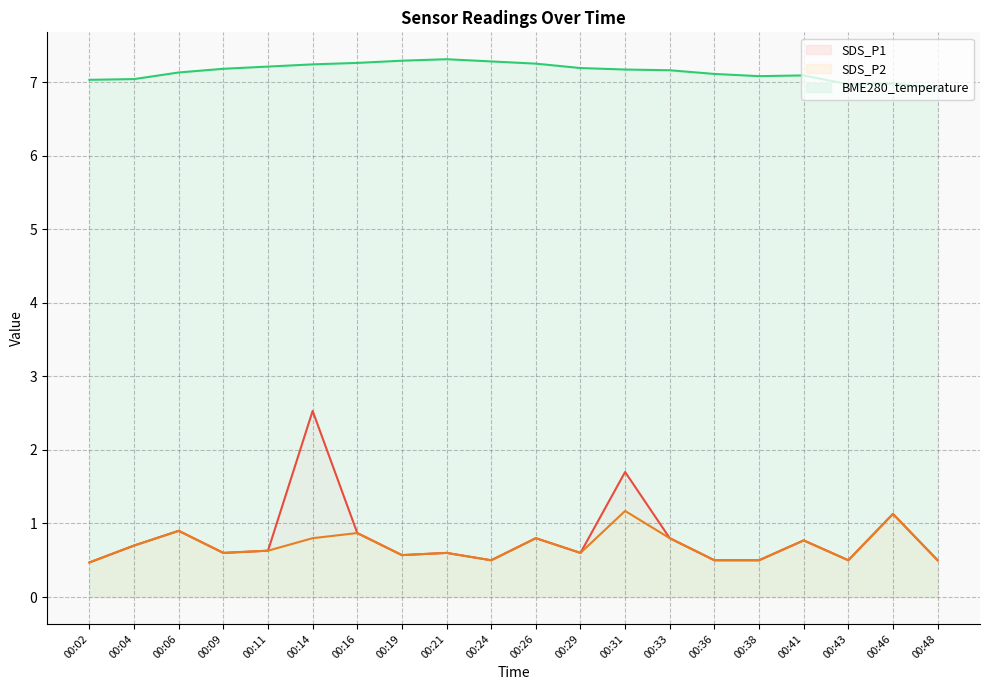

Read the BME280_temperature value at 00:36.

7.1